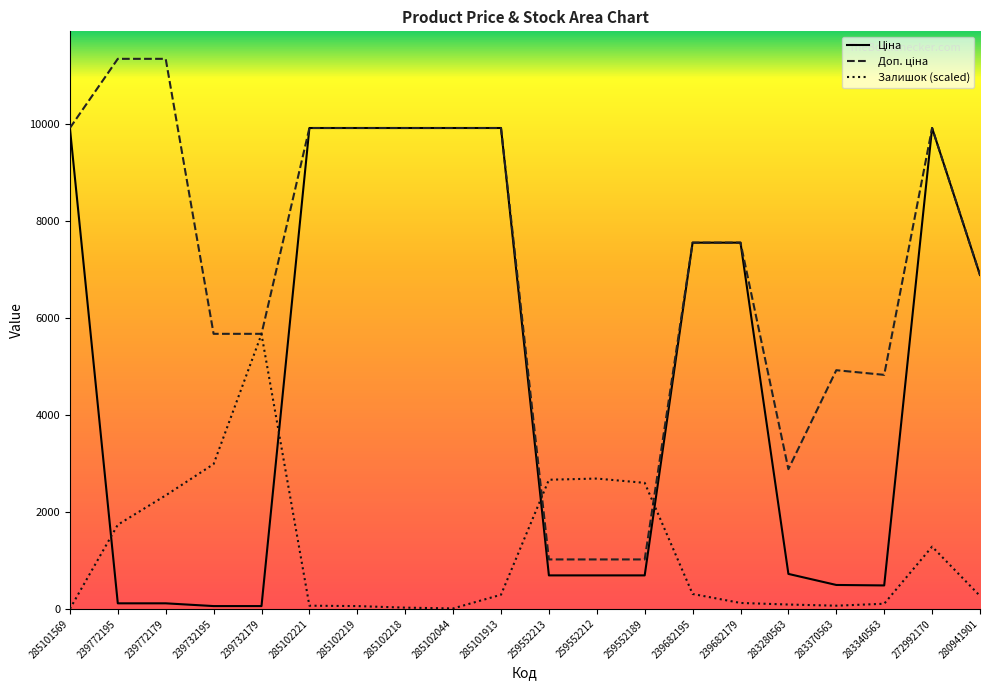

At which category is the sum across all series the highest?

272992170